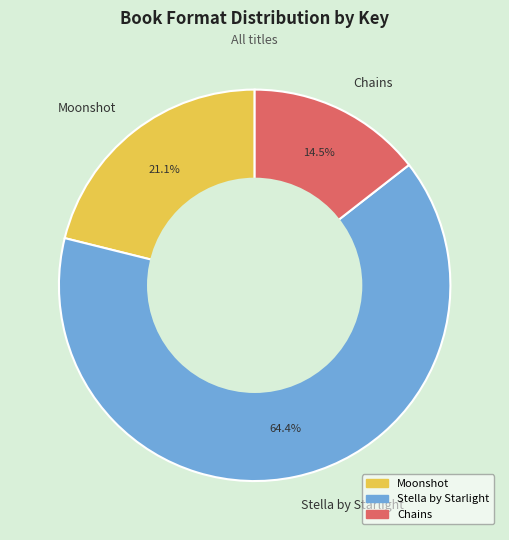

To the nearest percent, what portion does Moonshot represent?

21%